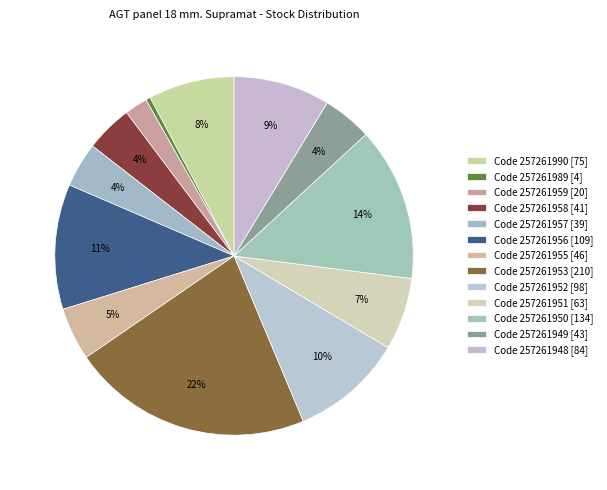

How many segments does this pie chart have?

13